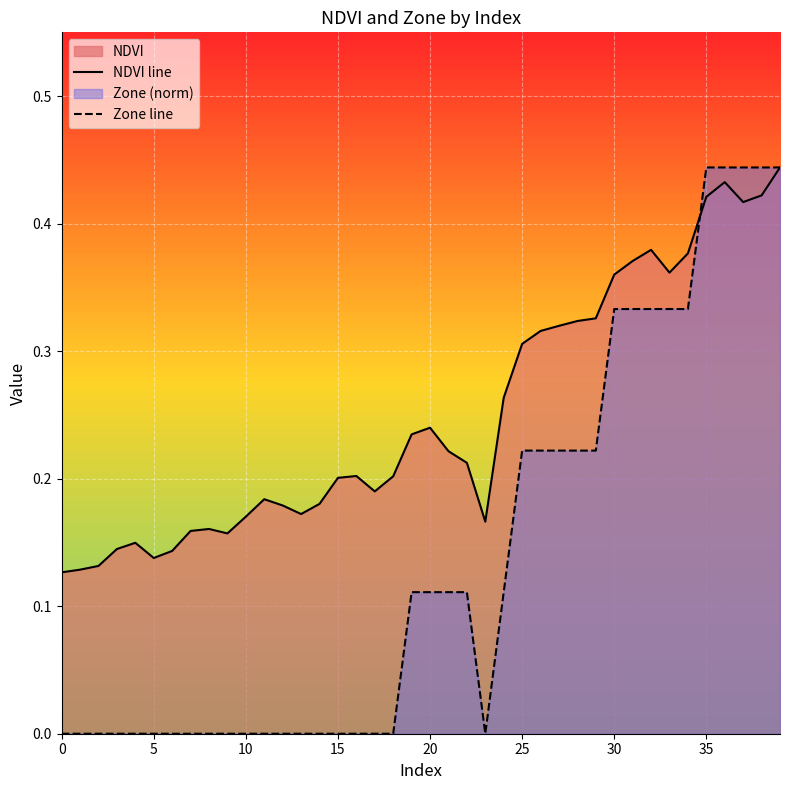

At which category is the sum across all series the highest?

39